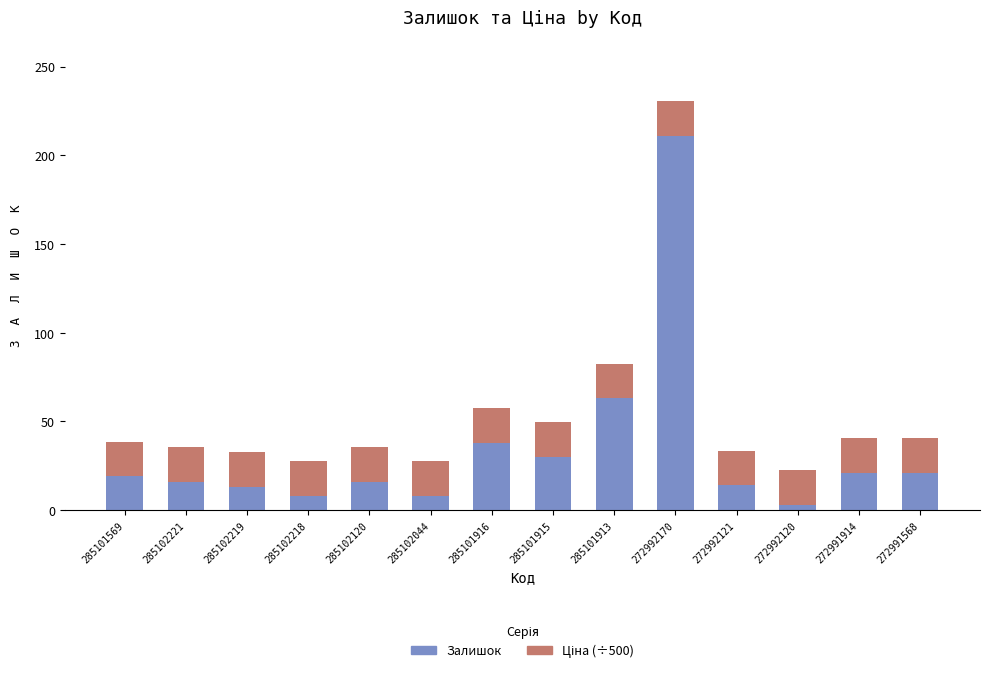

What is the sum of all Залишок values?

481.0